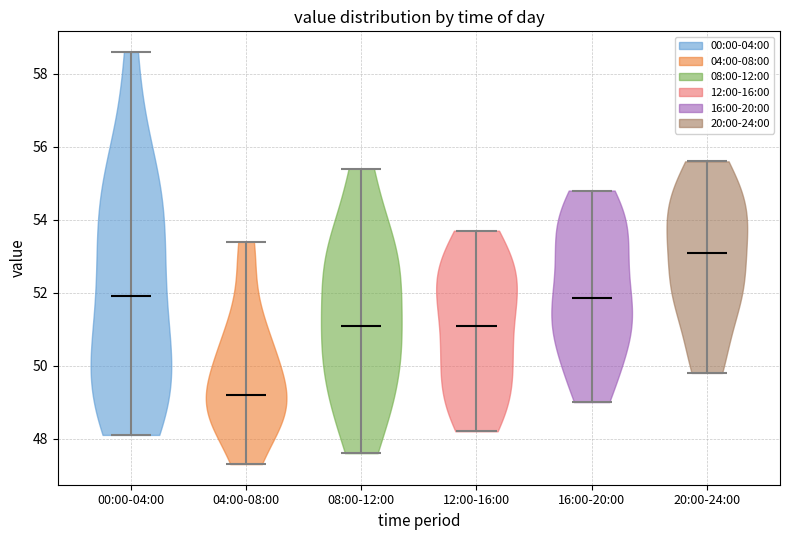

Which violin has the lowest median line?

04:00-08:00